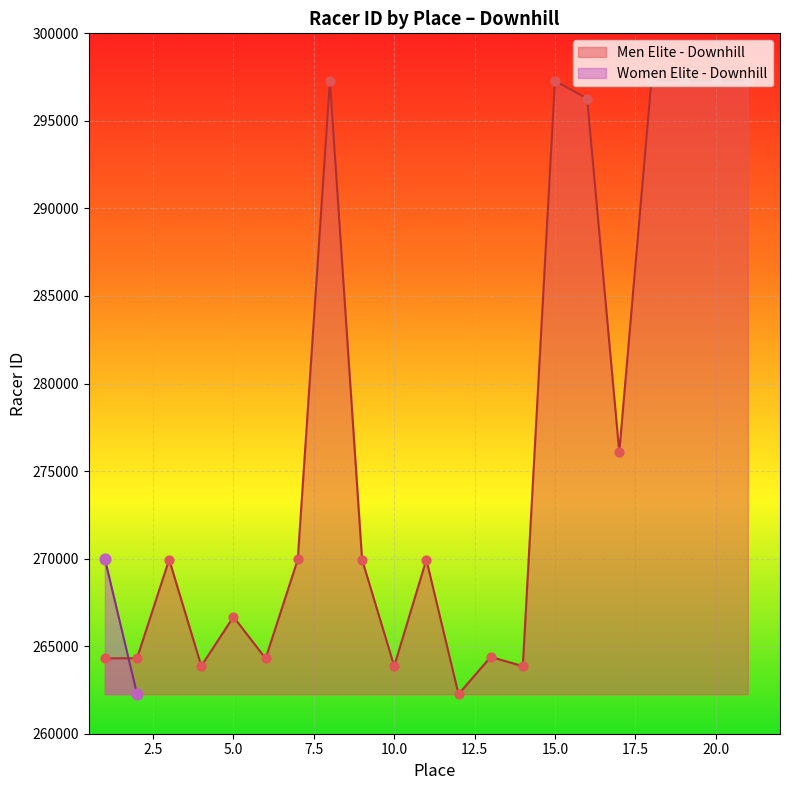

The value of Men Elite - Downhill at 10.0 is 168472. True or false?

False